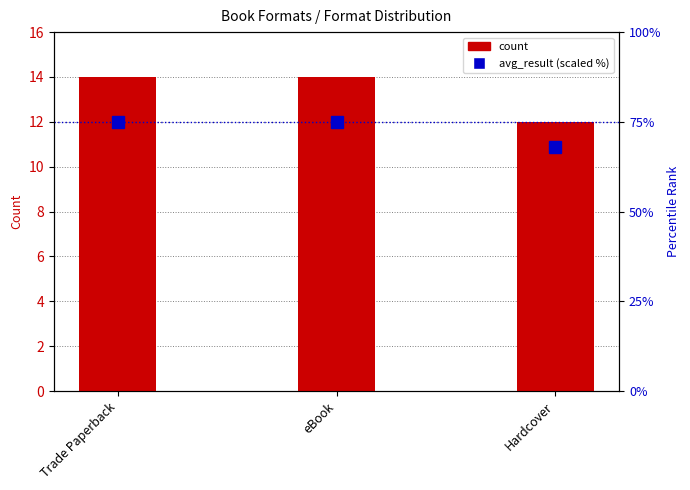

Which series changed the most between eBook and Hardcover?

avg_result (scaled %)